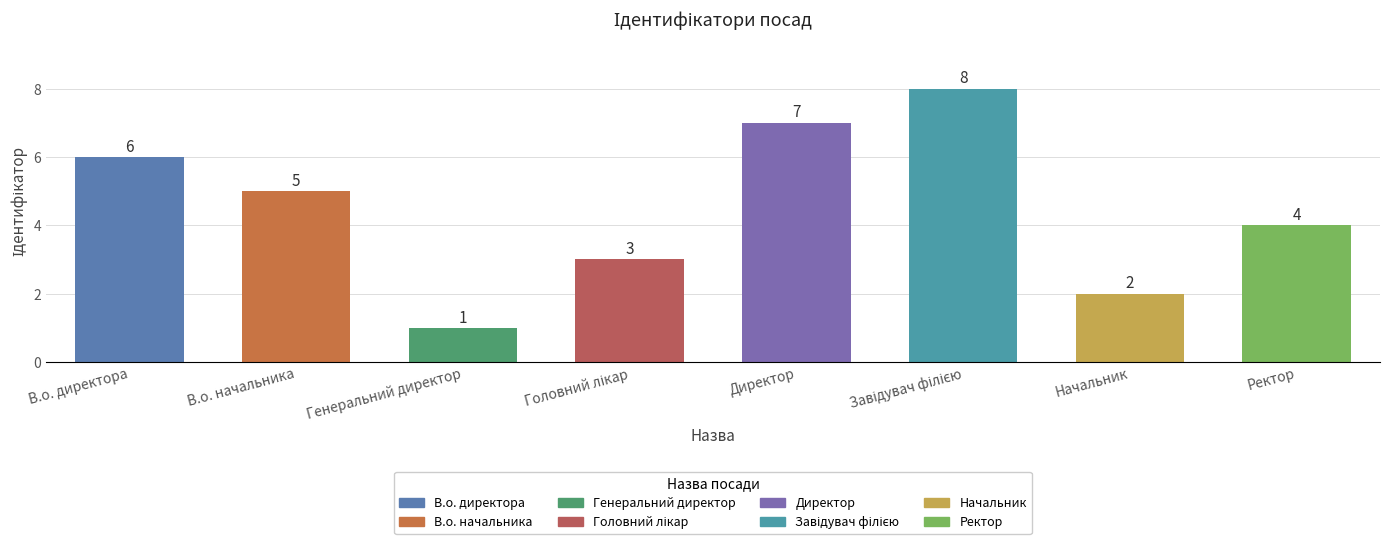

What is the label of the 3rd bar from the left?

Генеральний директор